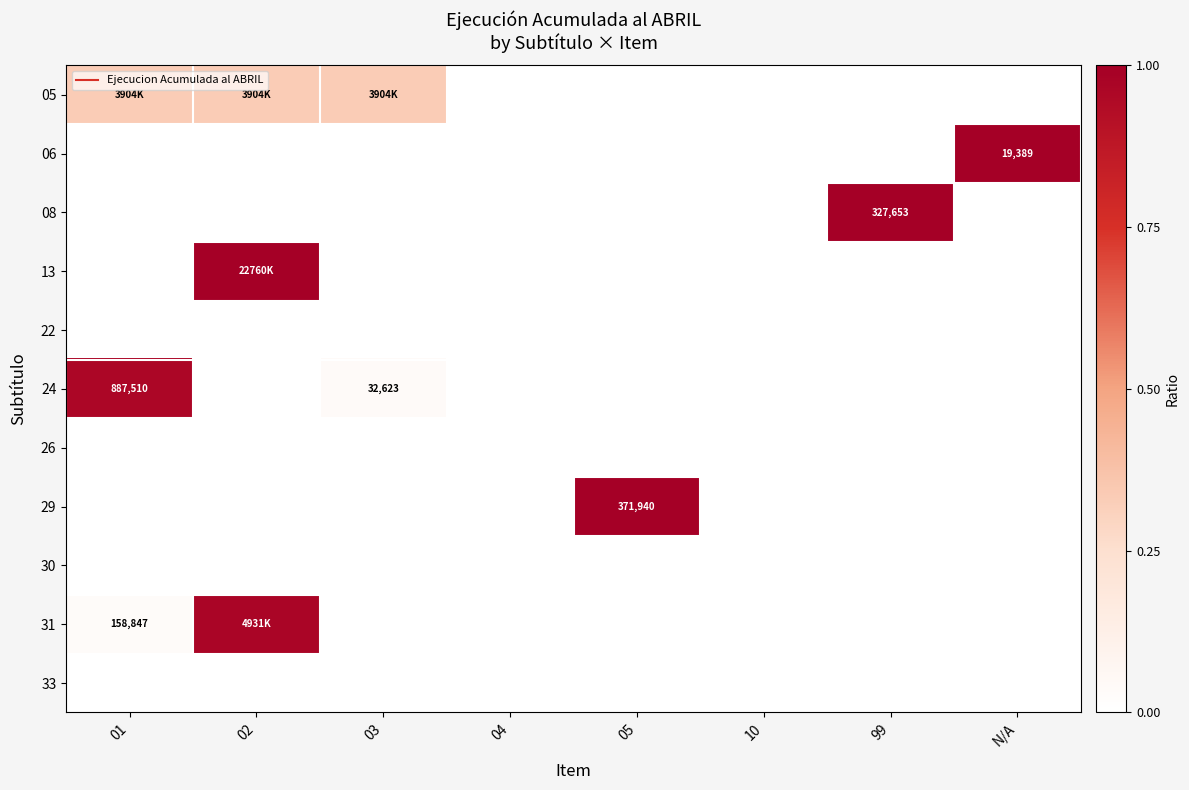

Which has a higher value, 03 or 05?

03